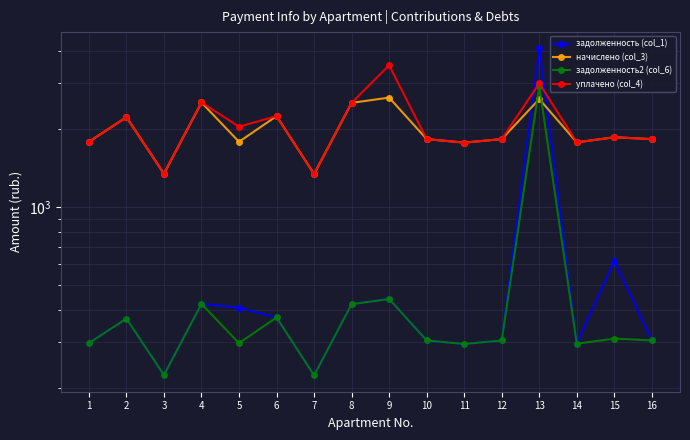

True or false: начислено (col_3) has more than 1 interior local peaks.

True